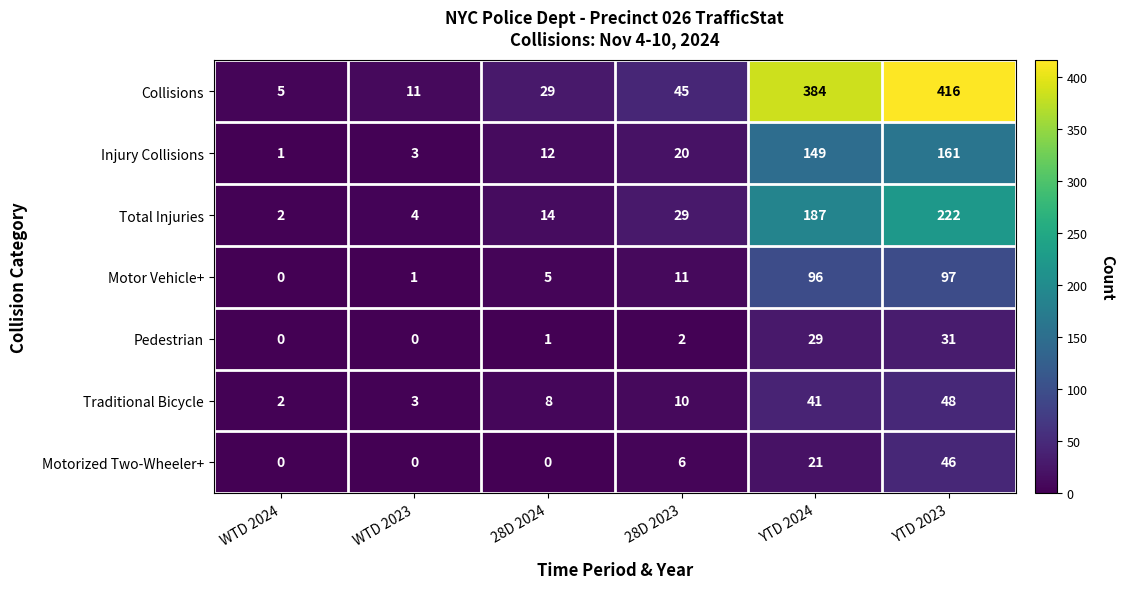

What is the sum of the Motorized Two-Wheeler+ values at 28D 2024 and YTD 2023?

46